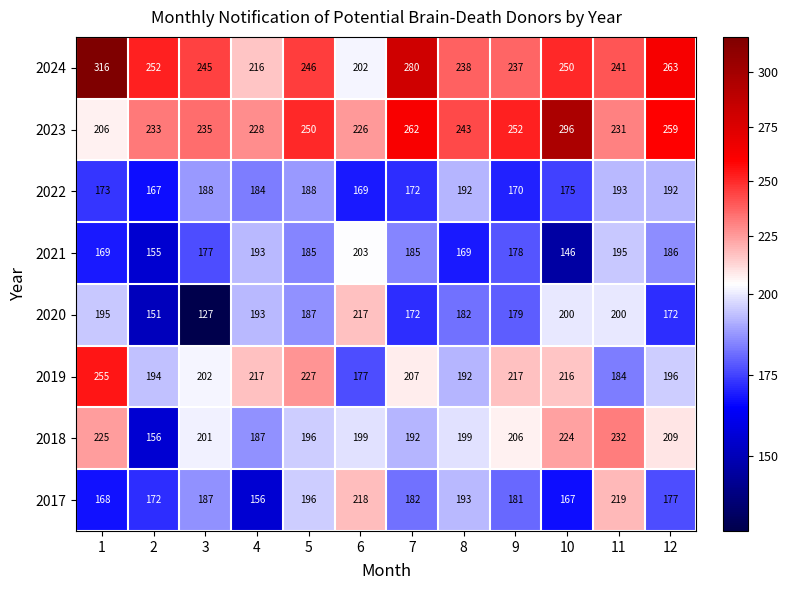

What is the approximate value of 2024 at 9, to the nearest 10?

240